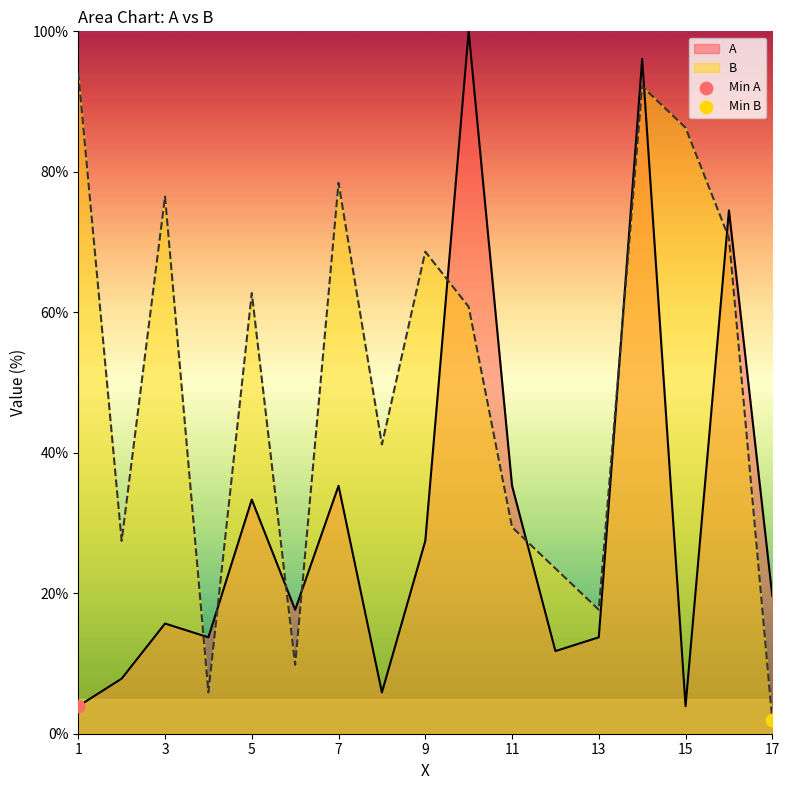

Which series has the largest total across all categories?

B